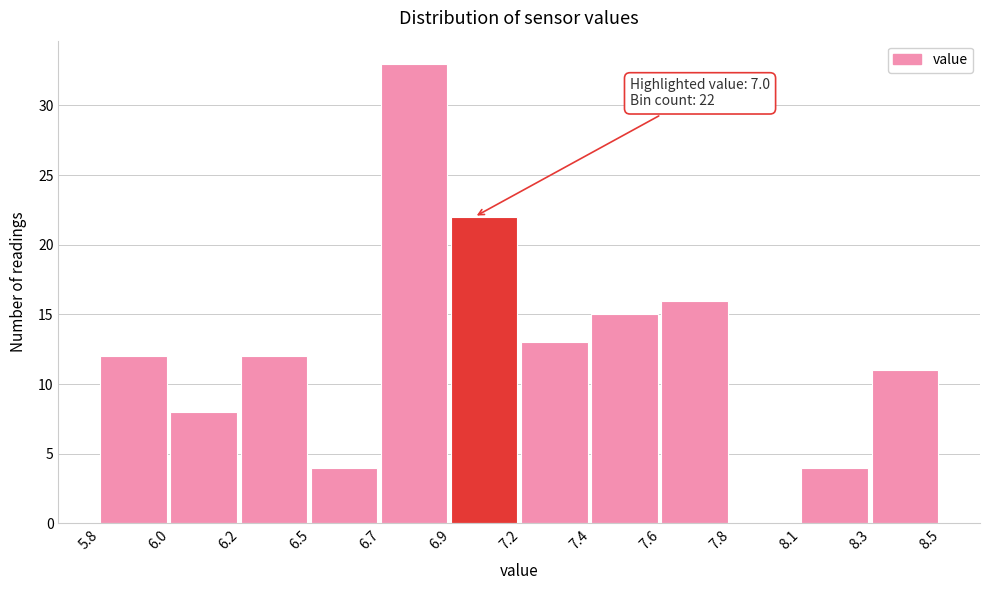

Reading right to left, transcribe all the data shown in this chart.

8.3=11	8.1=4	7.8=0	7.6=16	7.4=15	7.2=13	6.9=22	6.7=33	6.5=4	6.2=12	6.0=8	5.8=12